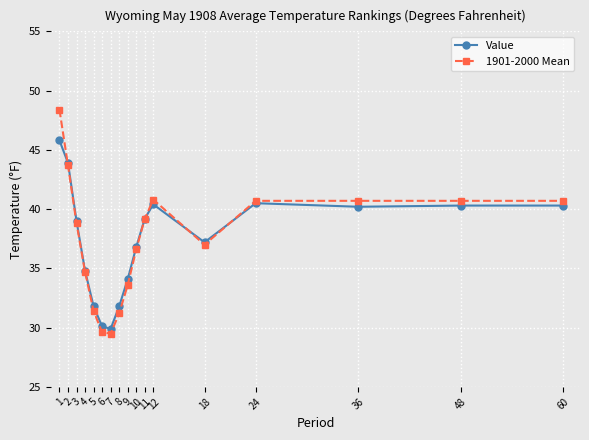

What are all the series names shown in the legend?

Value, 1901-2000 Mean